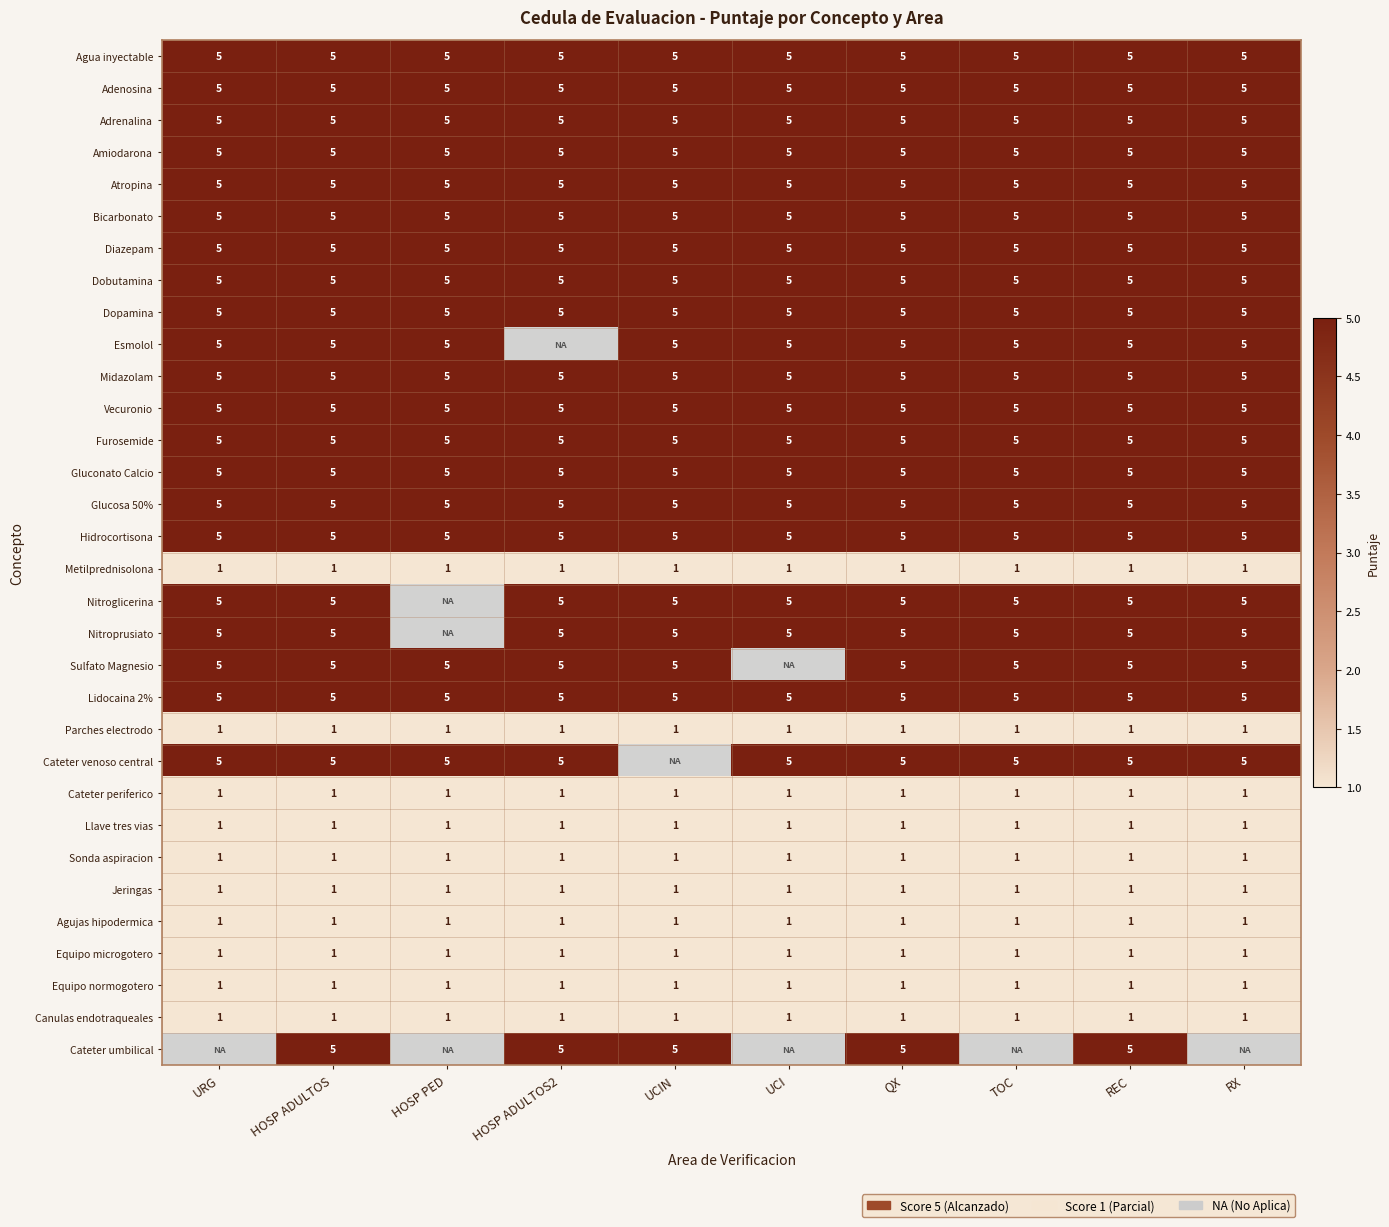

How many categories are shown in the chart?

10